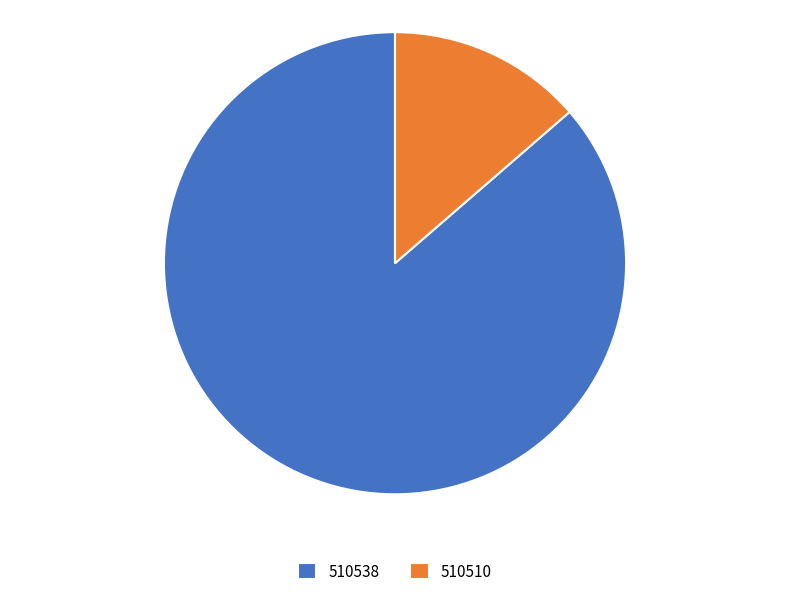

Is the sum of 510538 and 510510 greater than half?

Yes